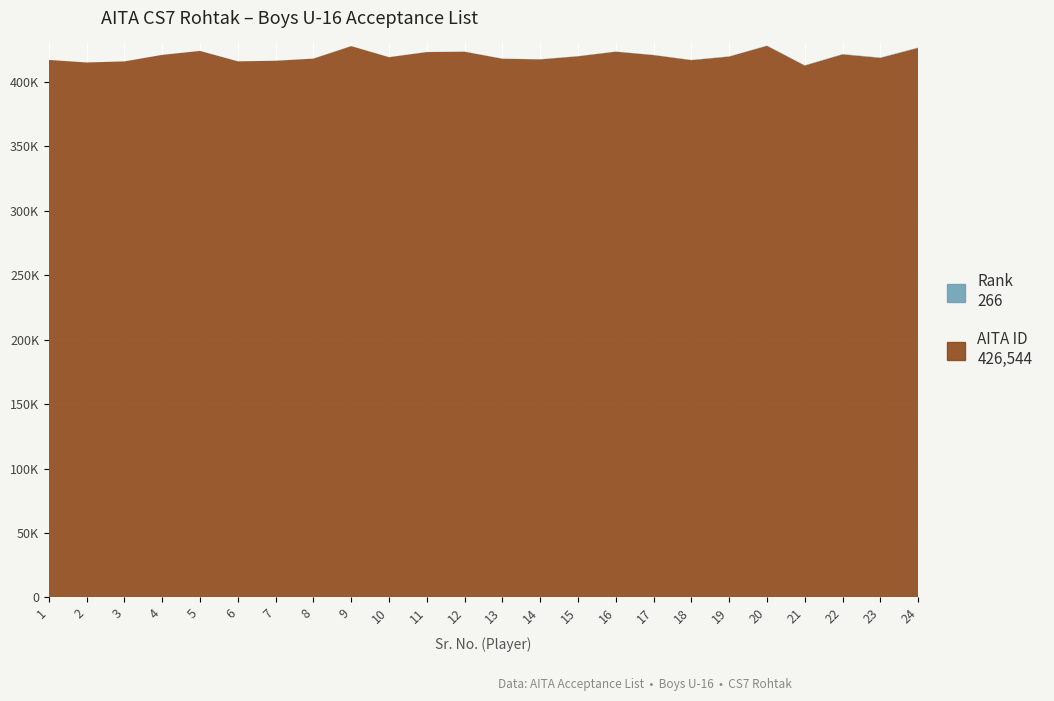

Reading left to right, transcribe all the data shown in this chart.

Rank: 1=35	2=41	3=44	4=45	5=59	6=71	7=74	8=80	9=91	10=92	11=102	12=111	13=132	14=140	15=164	16=166	17=172	18=207	19=224	20=236	21=254	22=260	23=263	24=266
AITA ID: 1=417189	2=415220	3=416060	4=421115	5=424186	6=416107	7=416536	8=418212	9=427897	10=419320	11=423294	12=423568	13=418107	14=417613	15=420008	16=423595	17=420931	18=417017	19=419795	20=428135	21=412820	22=421498	23=418798	24=426544